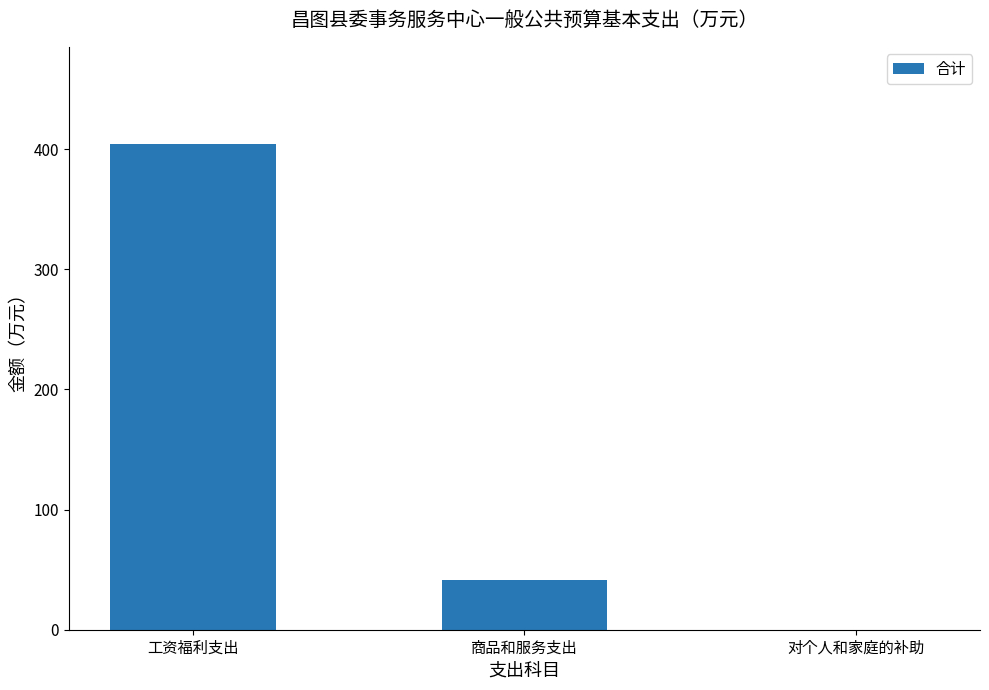

Reading right to left, what are all the values shown in this chart?

0.1	41.4	404.2